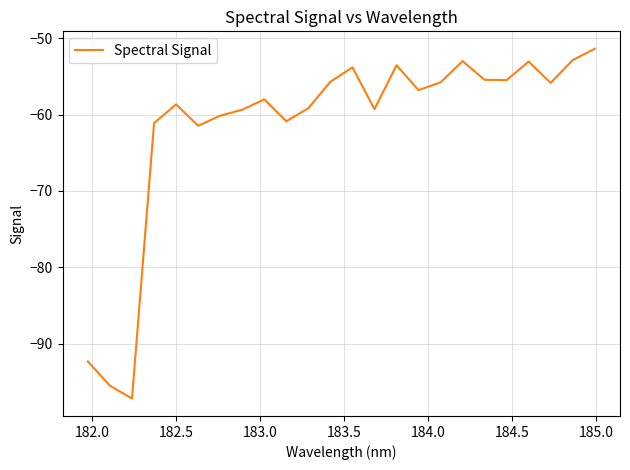

What is the difference between the maximum and second lowest values?

44.1